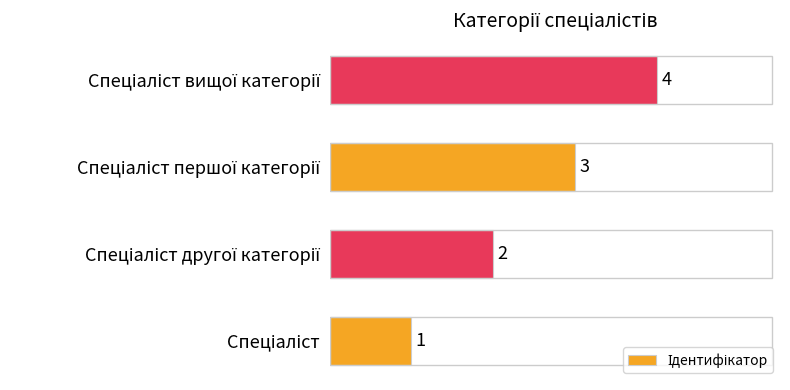

What is the difference between the maximum and minimum values?

3